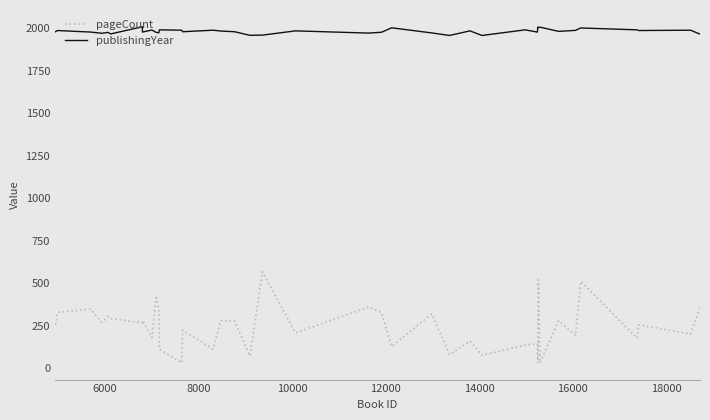

Is the value of publishingYear at 27 greater than the value of pageCount at 8000?

Yes